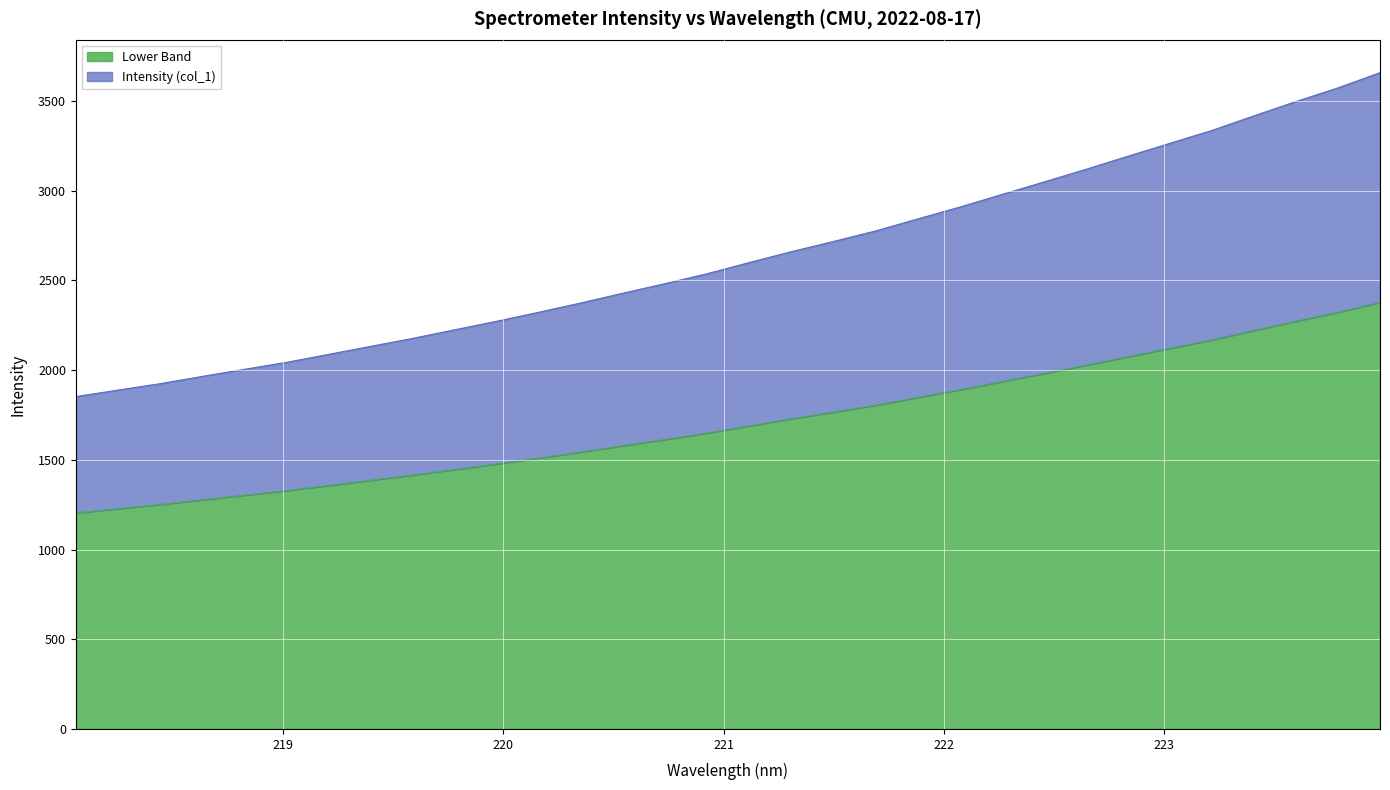

The value at 223.408 is 2983.9. True or false?

False